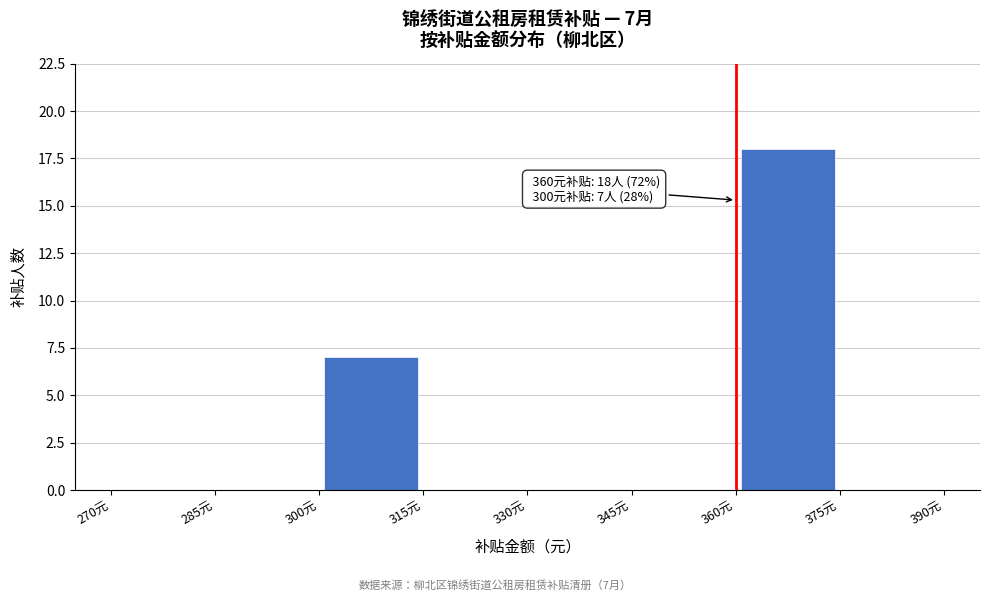

Over which range of the x-axis is the bar tallest?

360 to 375